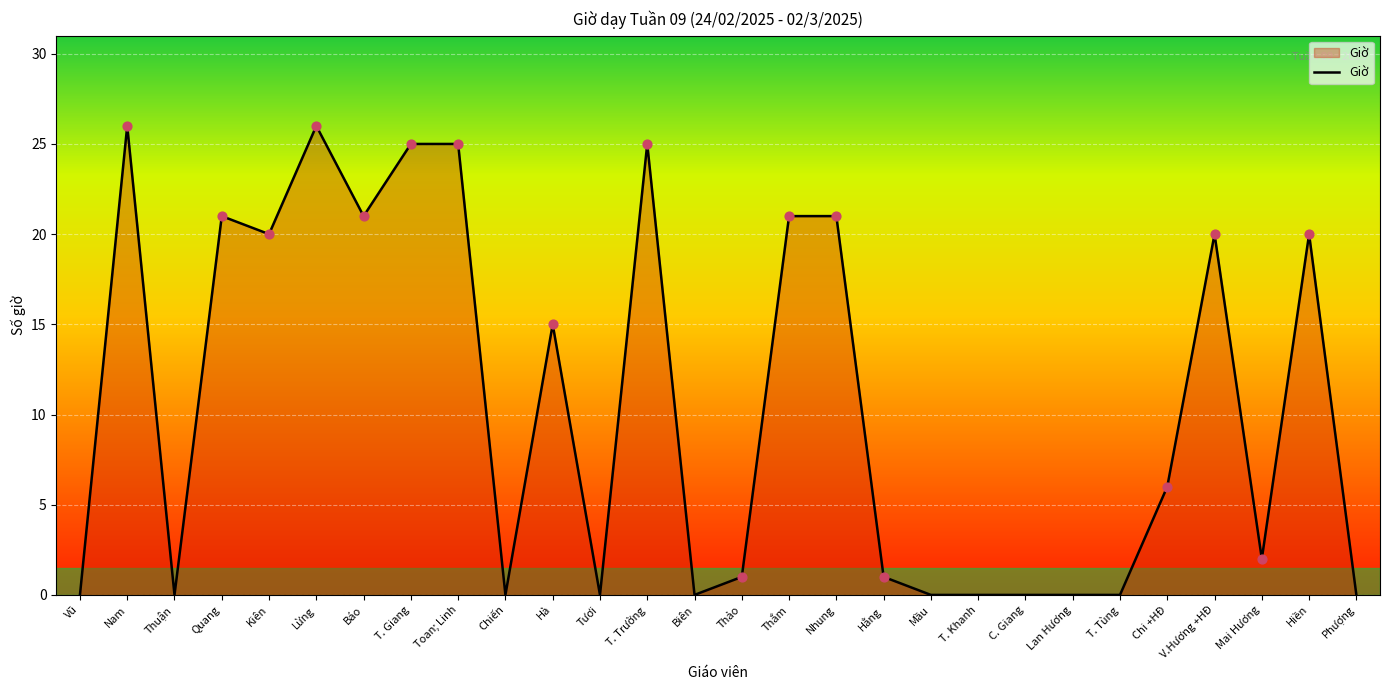

Between V.Hương +HĐ and Mai Hương, which is larger?

V.Hương +HĐ